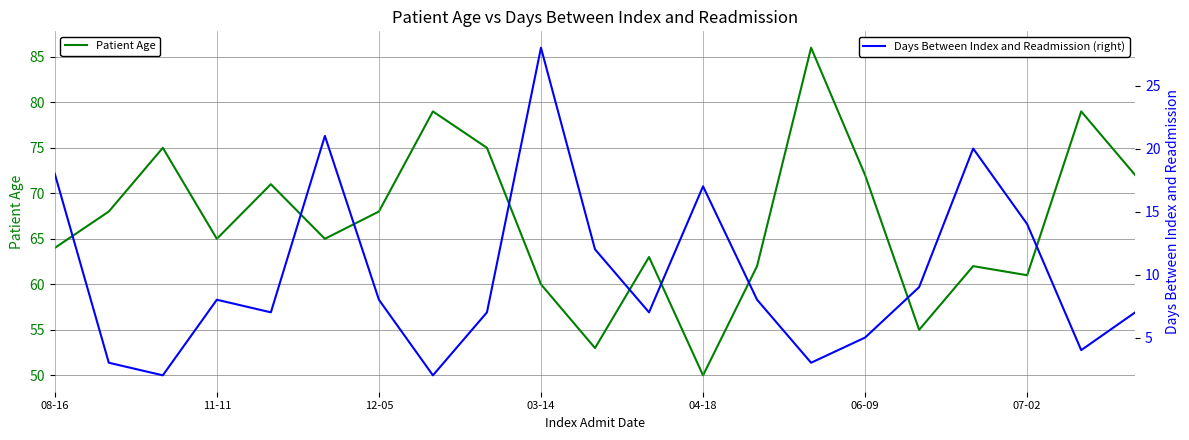

The Patient Age series shows 64 at 08-16. True or false?

True